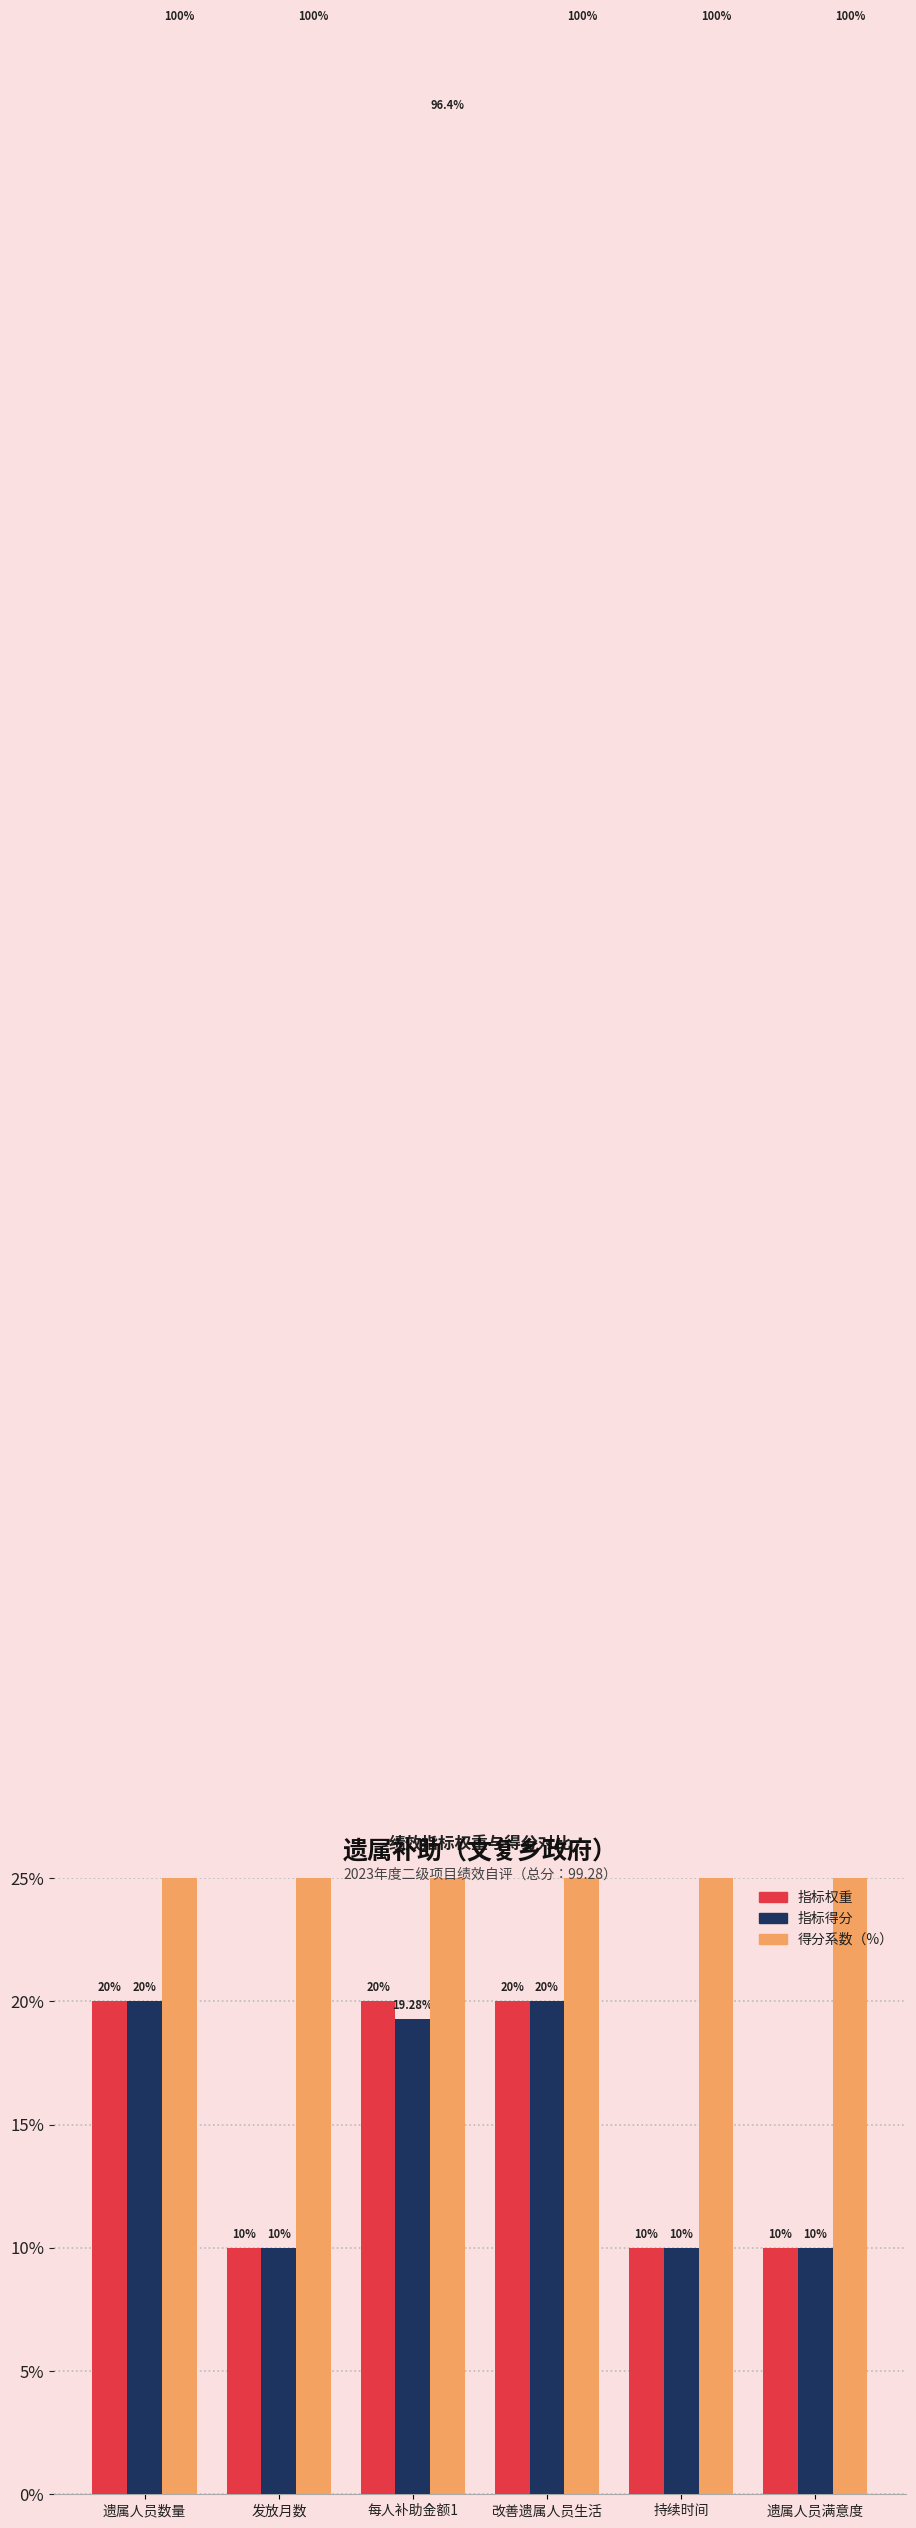

What is the minimum value shown in the chart?

10.0